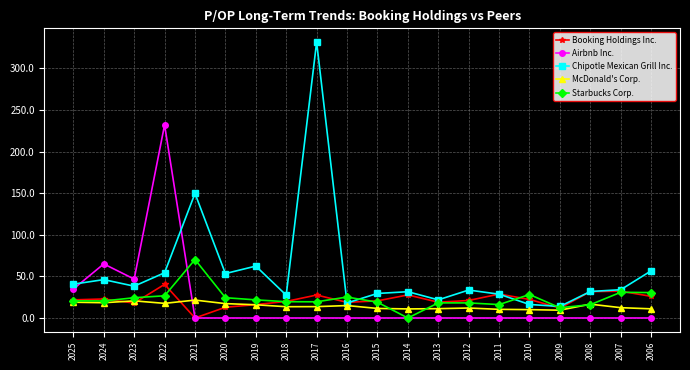

At which category does Airbnb Inc. reach its first local valley?

2023